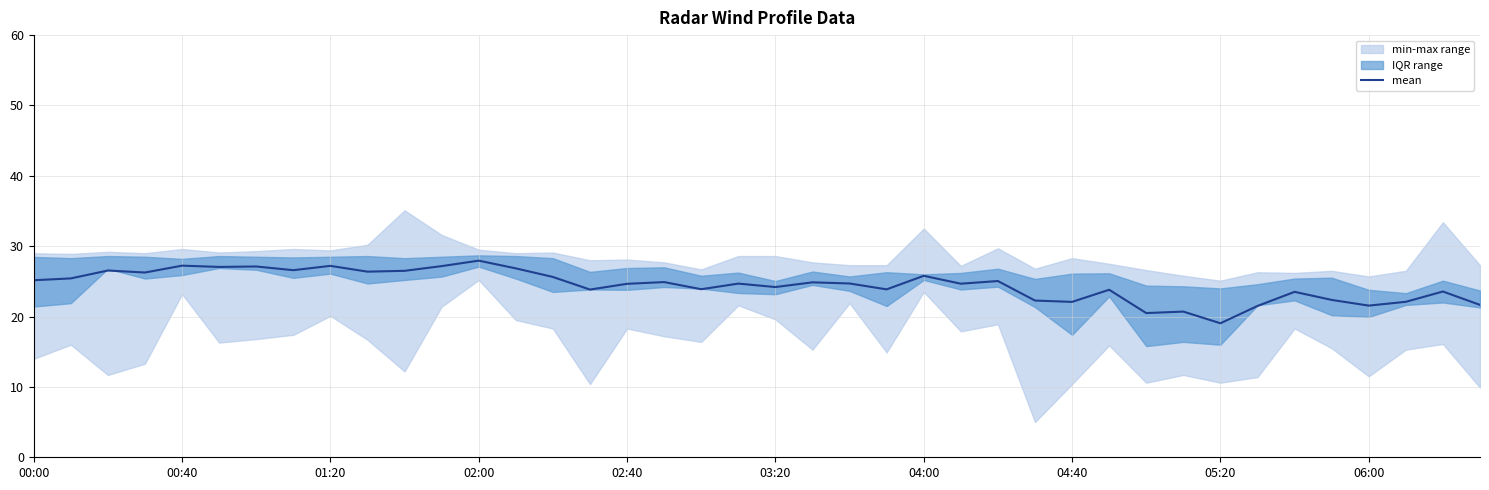

Which category has the lowest value in the mean series?

05:20